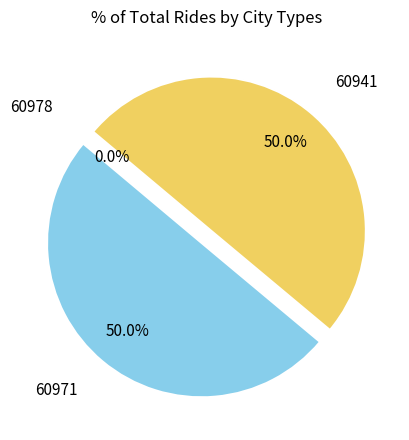

How many slices are in this pie chart?

3